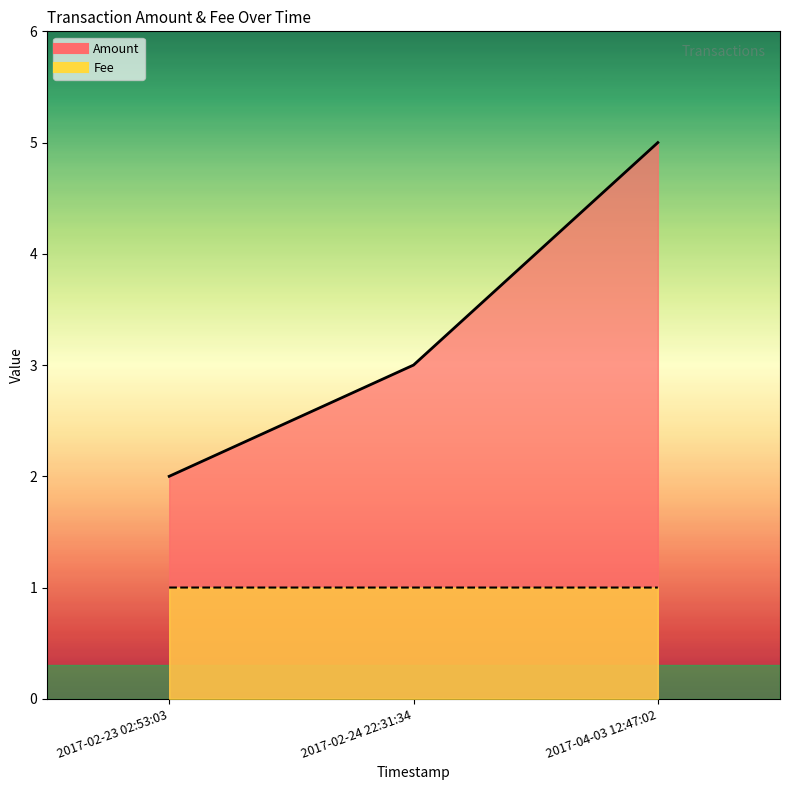

Rank the series at 2017-02-23 02:53:03 from highest to lowest value.

Amount, Fee